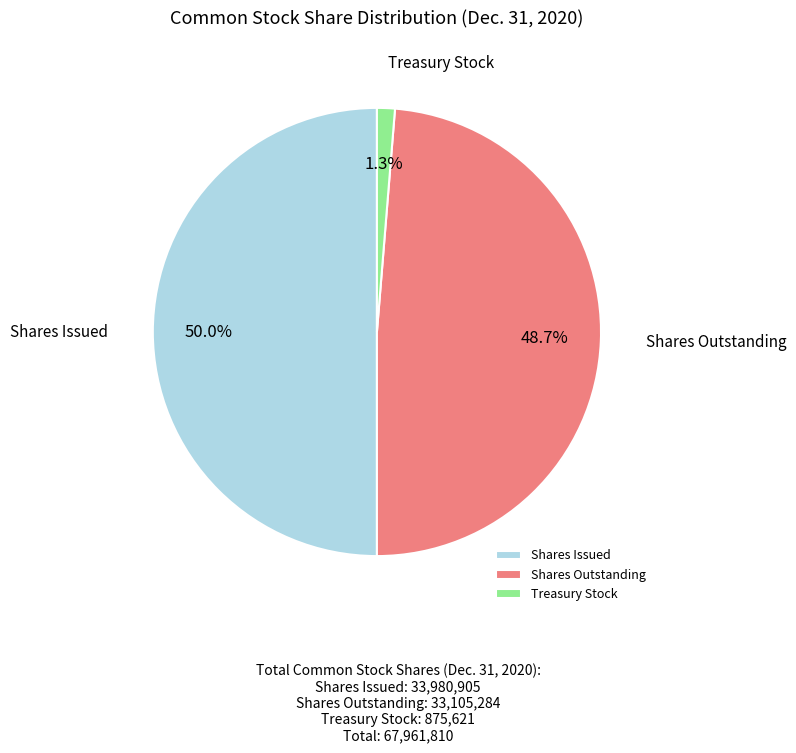

Which category has the smallest portion of the pie?

Treasury Stock